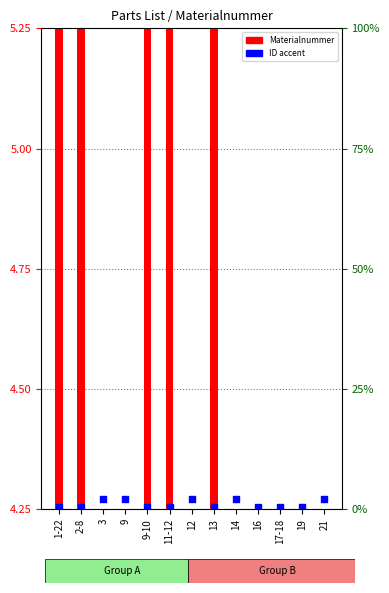

Is the value of ID range accent at 14 greater than the value of Materialnummer at 21?

Yes